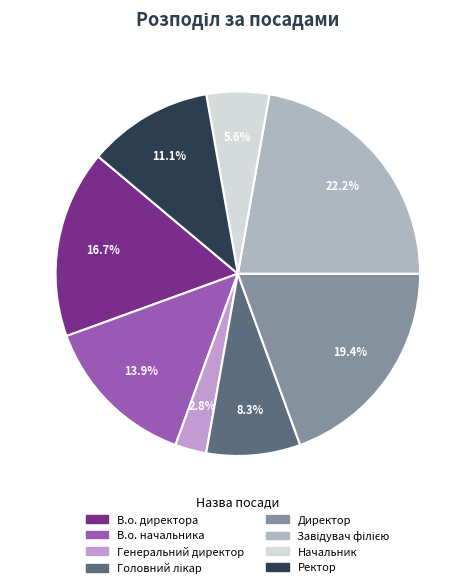

How many segments does this pie chart have?

8